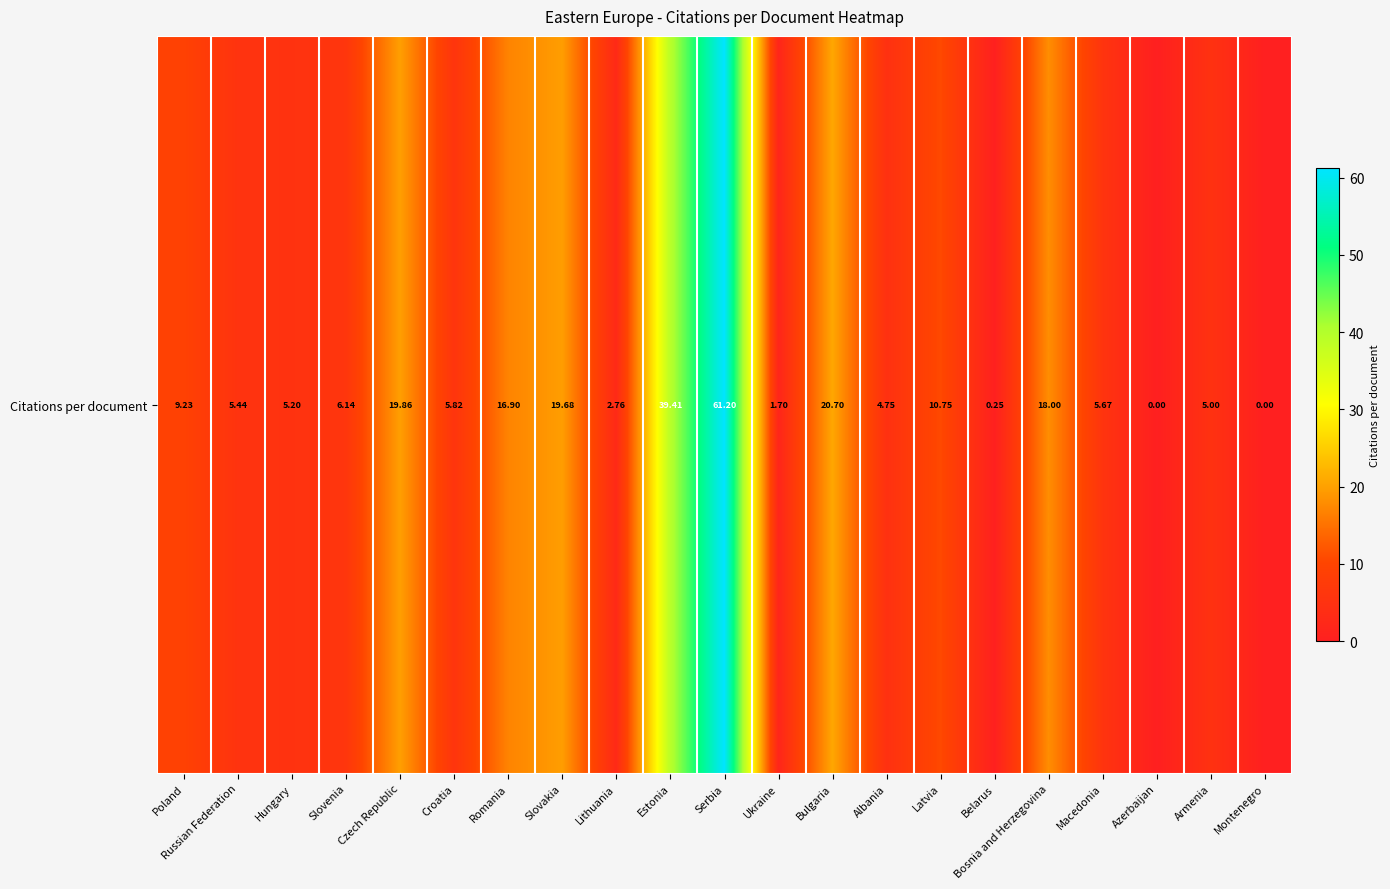

What is the difference between the second highest and second lowest values?

39.4